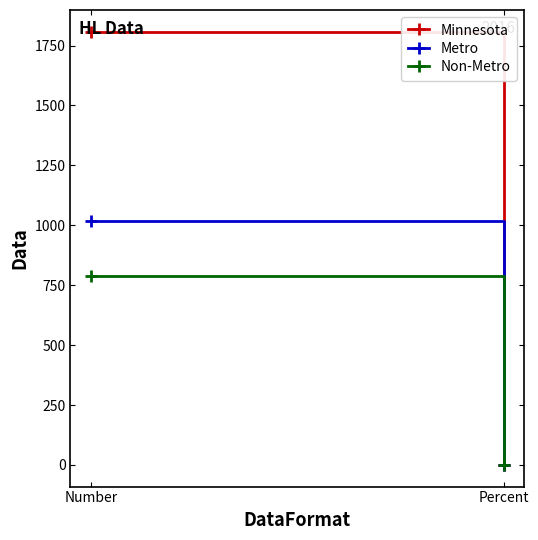

Is it true that Minnesota equals 1012.0 at Number?

False